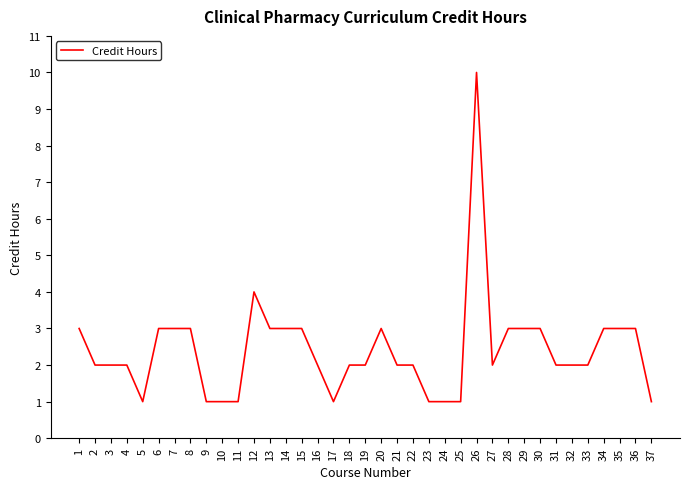

True or false: there are more than 2 points higher than both neighbors.

True